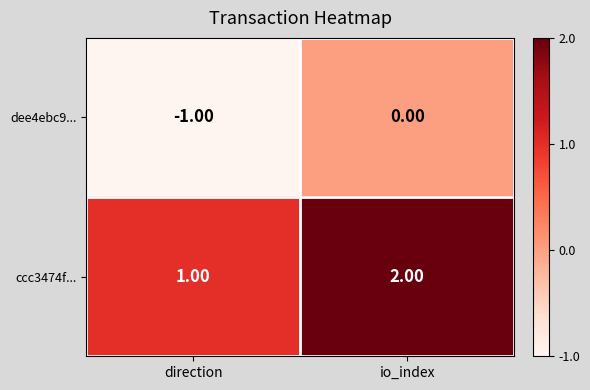

Where is ccc3474f... nearest to the value 1?

direction